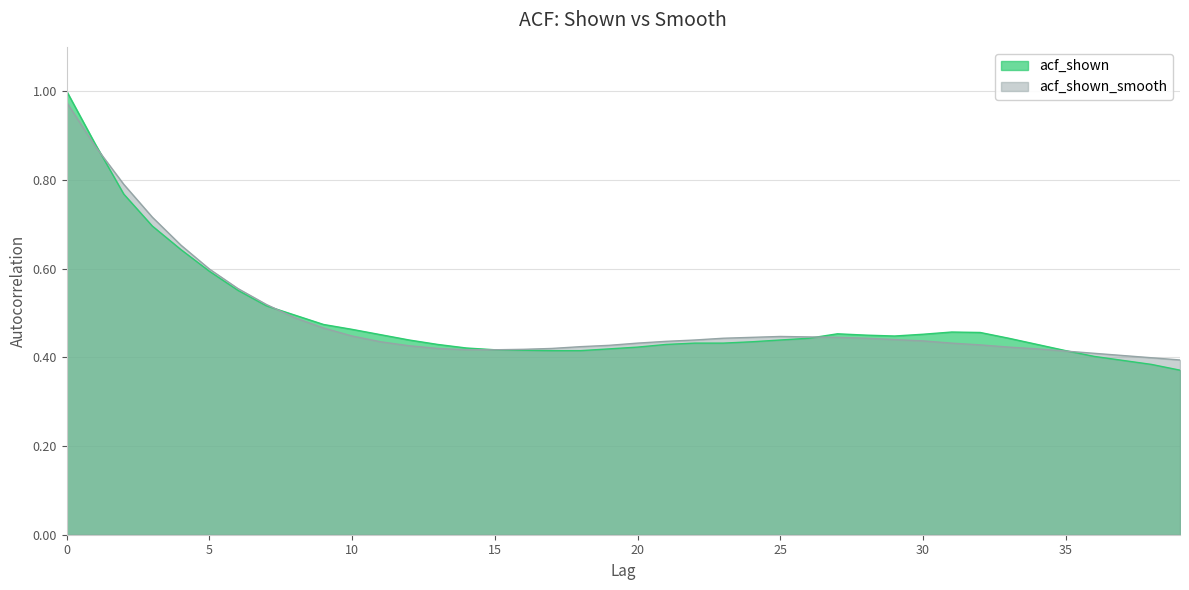

Rank the series at 31 from highest to lowest value.

acf_shown, acf_shown_smooth